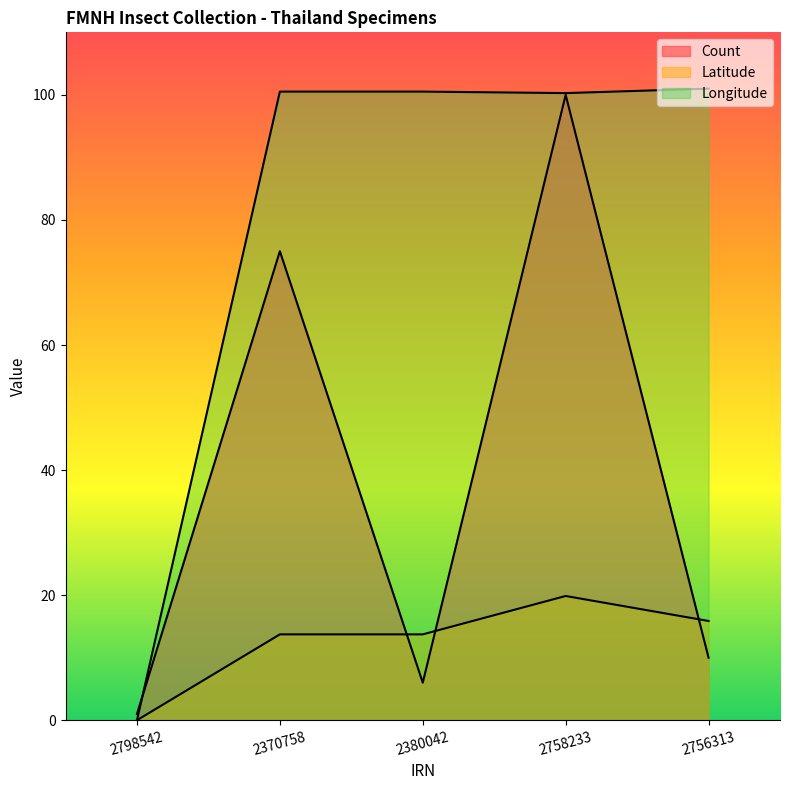

Which category has the highest value across all series?

2756313